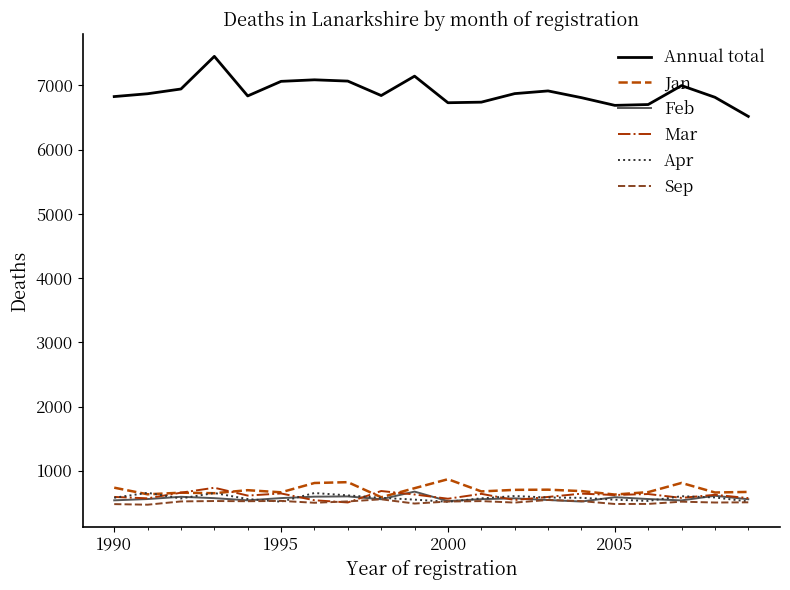

What is the highest value of the Sep series?

555